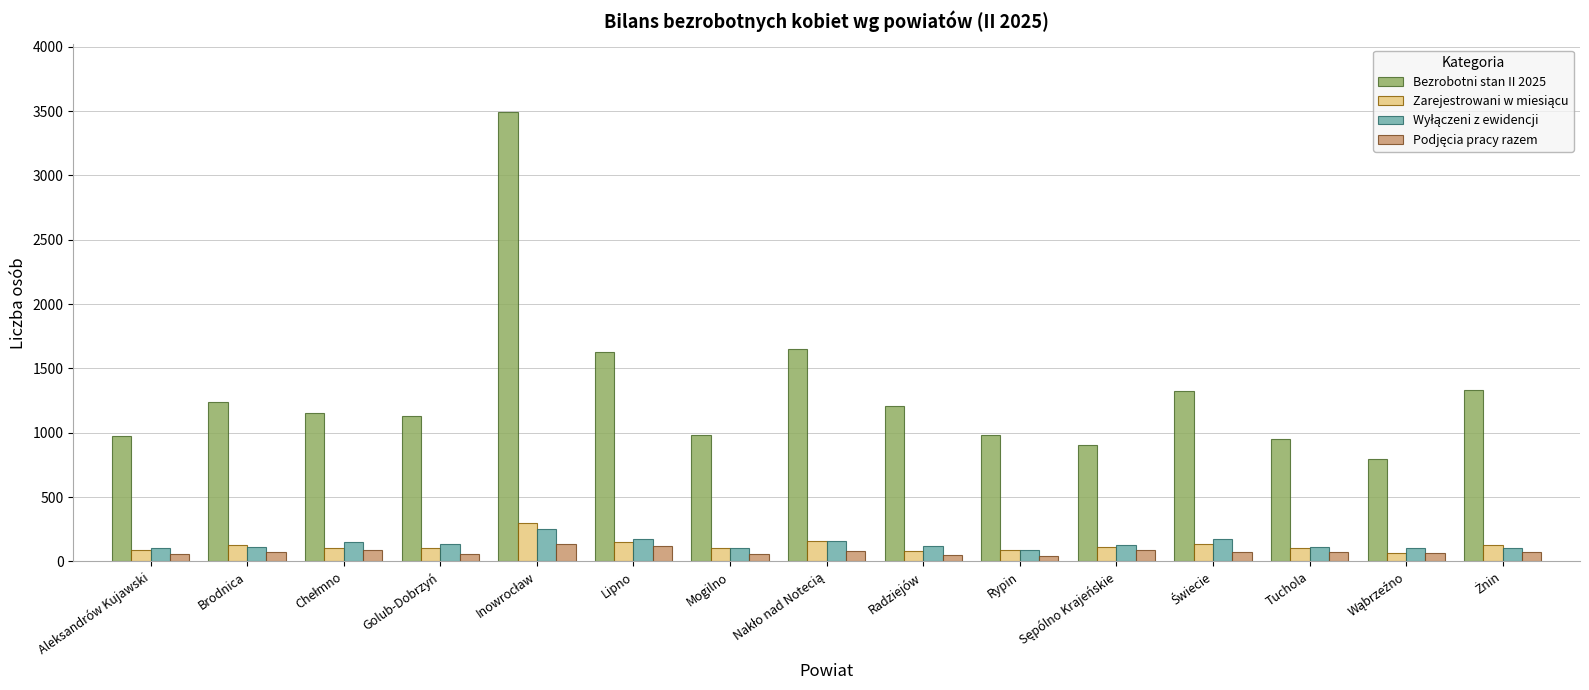

Which series has the largest range (max minus min)?

Bezrobotni stan II 2025